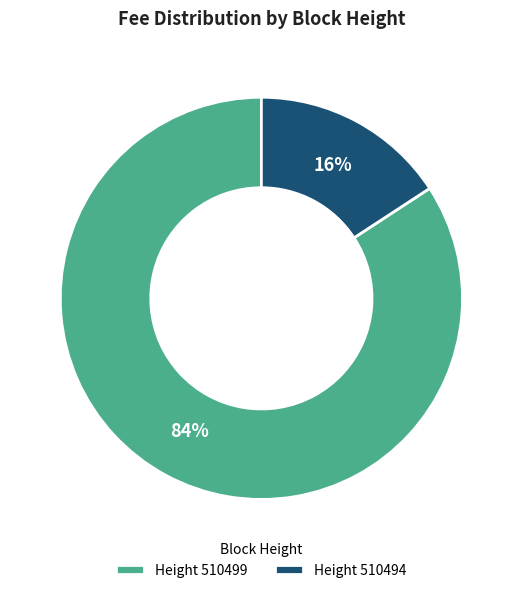

Which slice is the largest?

Height 510499